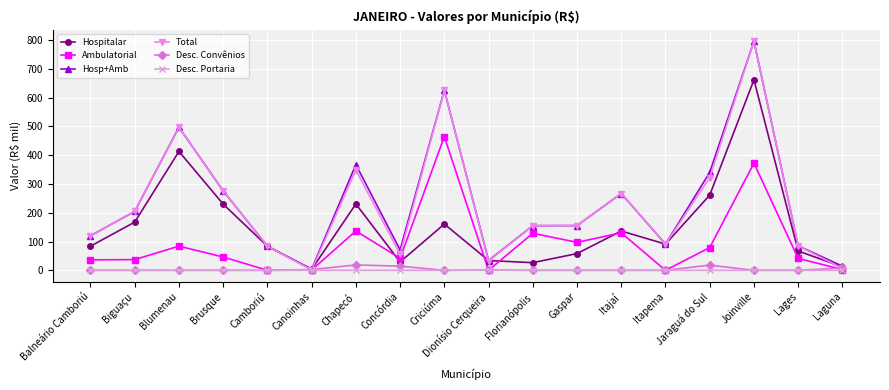

Which label corresponds to the largest value in the chart?

Joinville